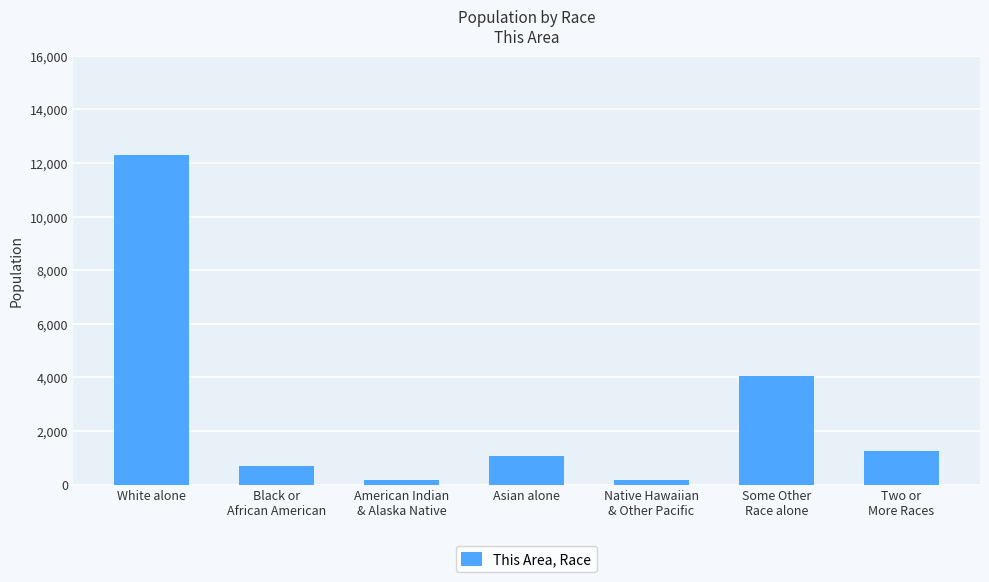

Which label corresponds to the largest value in the chart?

White alone